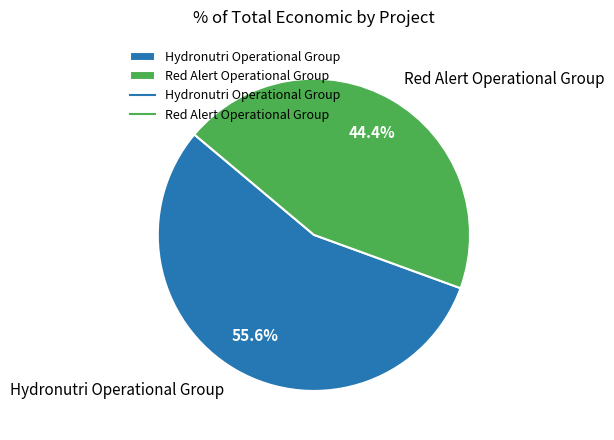

Rank the categories by value from lowest to highest.

Red Alert Operational Group, Hydronutri Operational Group